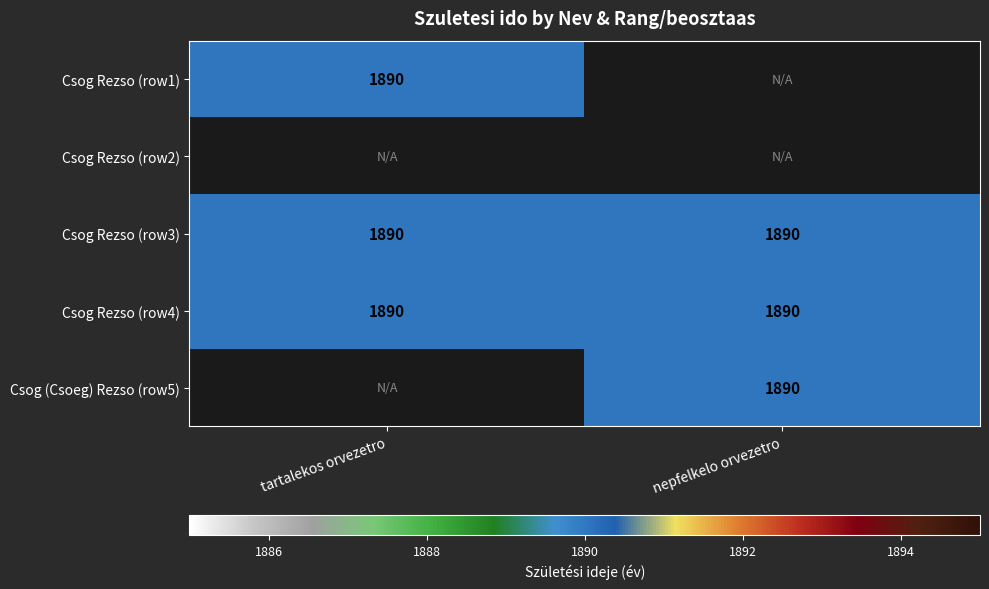

Rank the series by their maximum value, from lowest to highest.

tartalekos orvezetro, nepfelkelo orvezetro